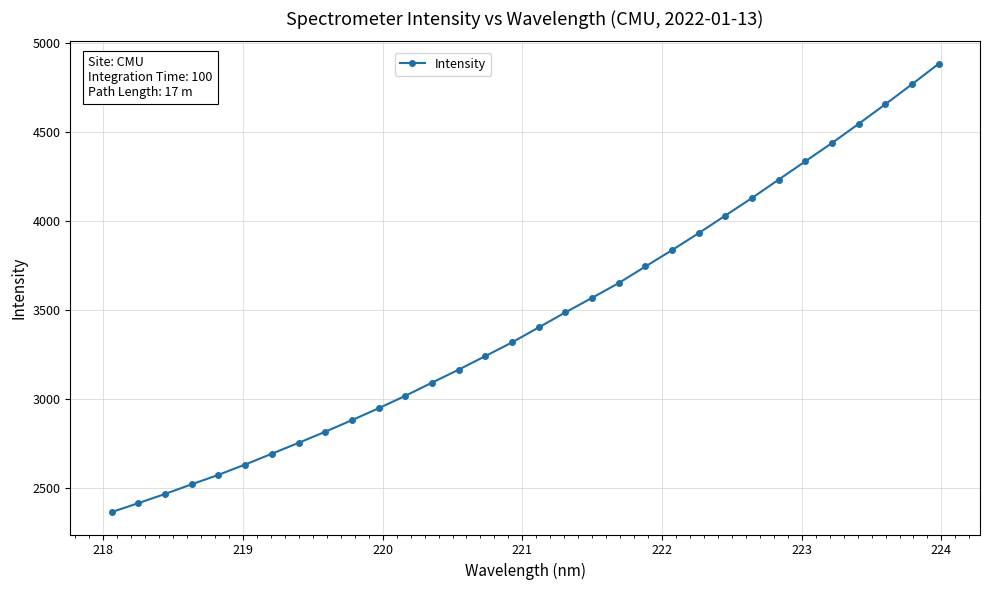

What is the difference between the maximum and second lowest values?

2473.4